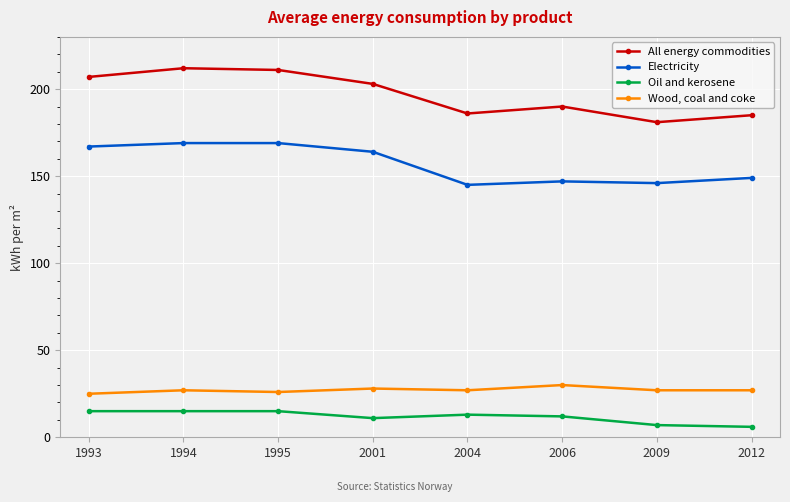

Reading right to left, transcribe all the data shown in this chart.

All energy commodities: 2012=185	2009=181	2006=190	2004=186	2001=203	1995=211	1994=212	1993=207
Electricity: 2012=149	2009=146	2006=147	2004=145	2001=164	1995=169	1994=169	1993=167
Oil and kerosene: 2012=6	2009=7	2006=12	2004=13	2001=11	1995=15	1994=15	1993=15
Wood, coal and coke: 2012=27	2009=27	2006=30	2004=27	2001=28	1995=26	1994=27	1993=25